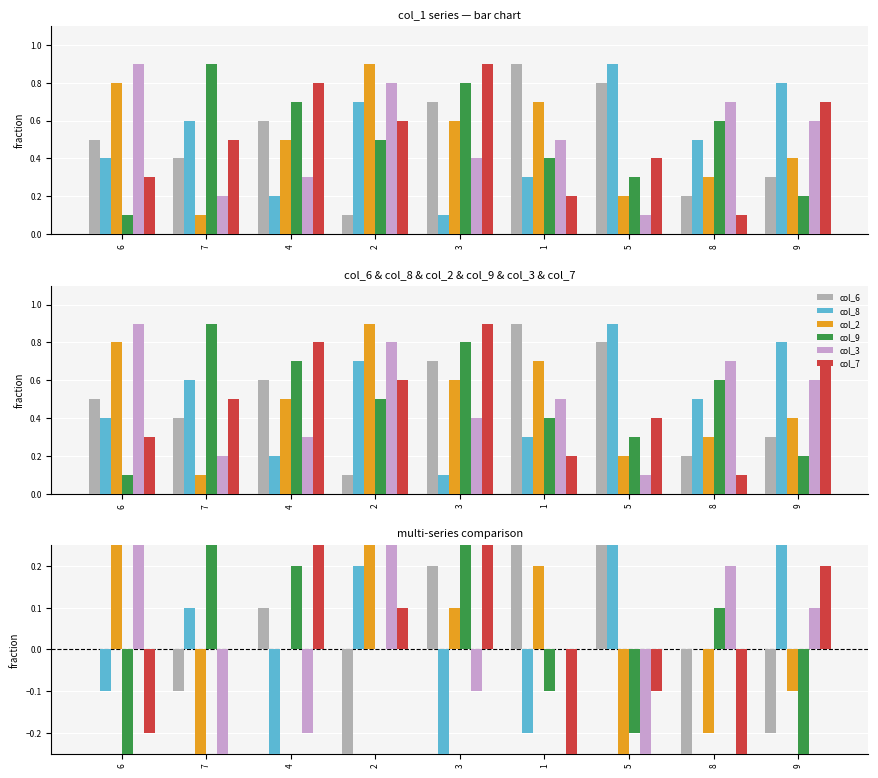

Which series has the largest range (max minus min)?

col_6